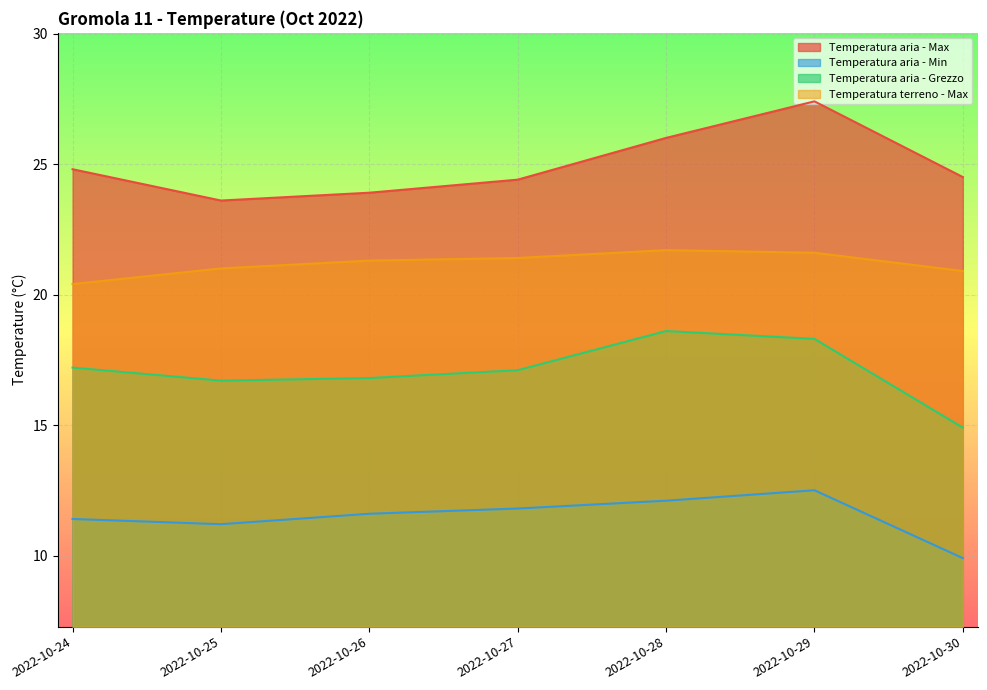

List the labels in order of Temperatura aria - Grezzo value, smallest first.

2022-10-30, 2022-10-25, 2022-10-26, 2022-10-27, 2022-10-24, 2022-10-29, 2022-10-28